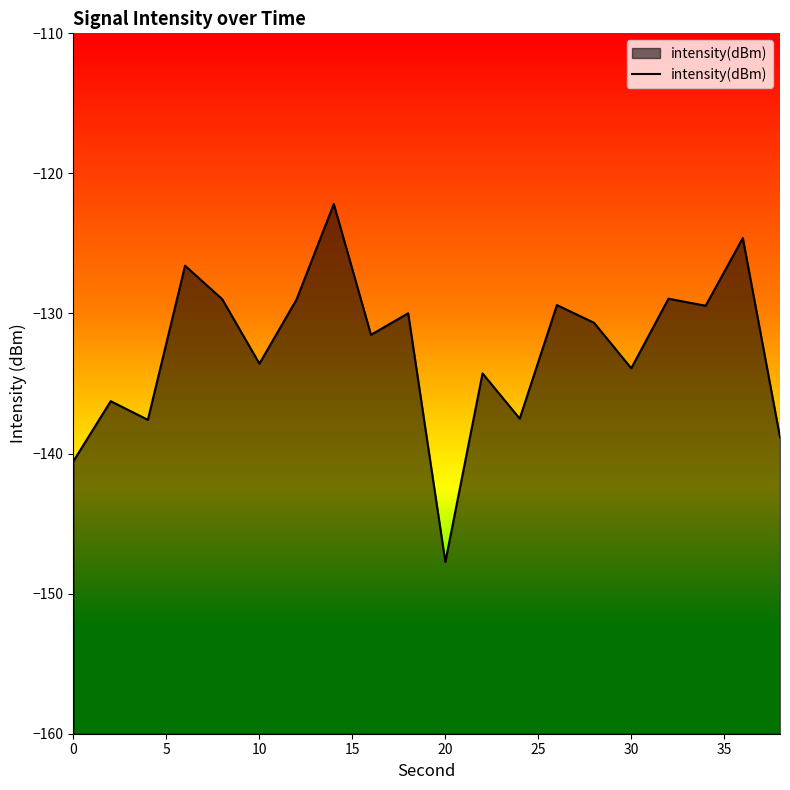

What is the smallest value displayed?

-147.7